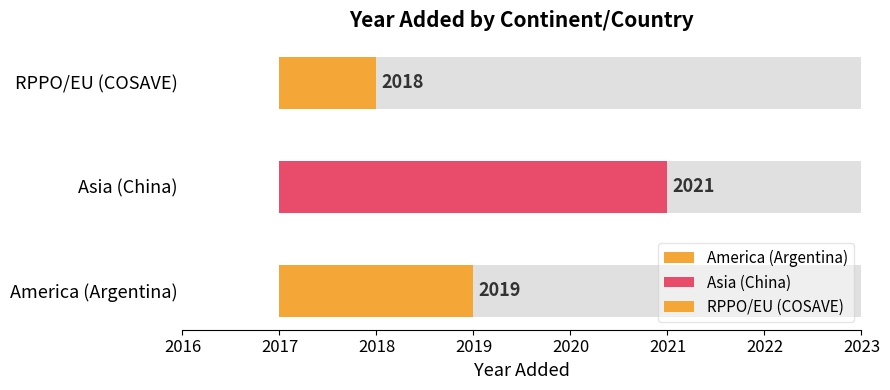

What is the smallest value displayed?

2018